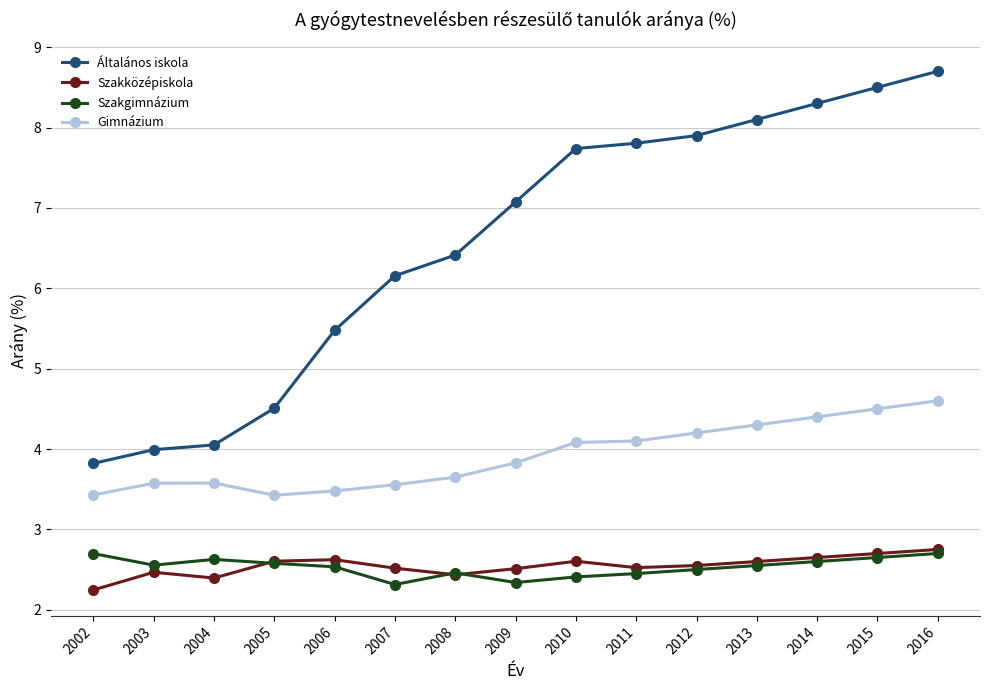

What is the minimum value shown in the chart?

2.2